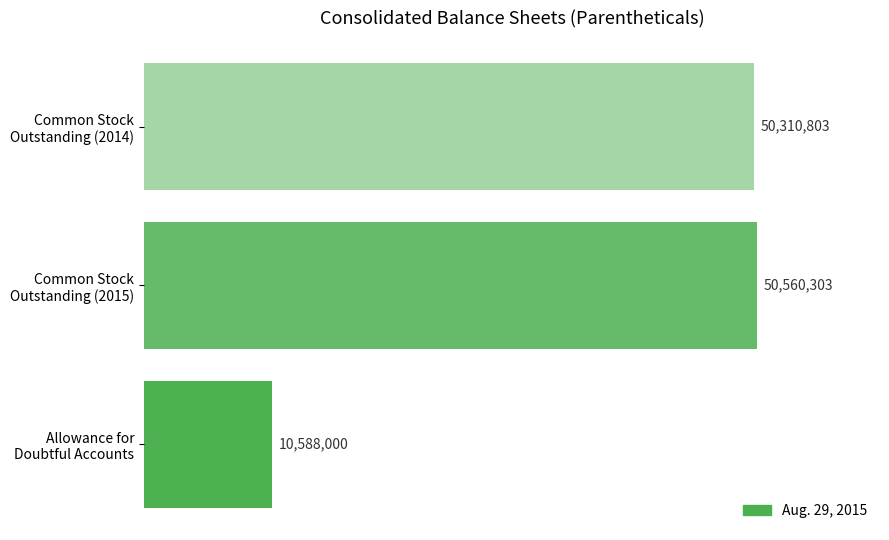

List the labels in order of value, largest first.

Common Stock
Outstanding (2015), Common Stock
Outstanding (2014), Allowance for
Doubtful Accounts